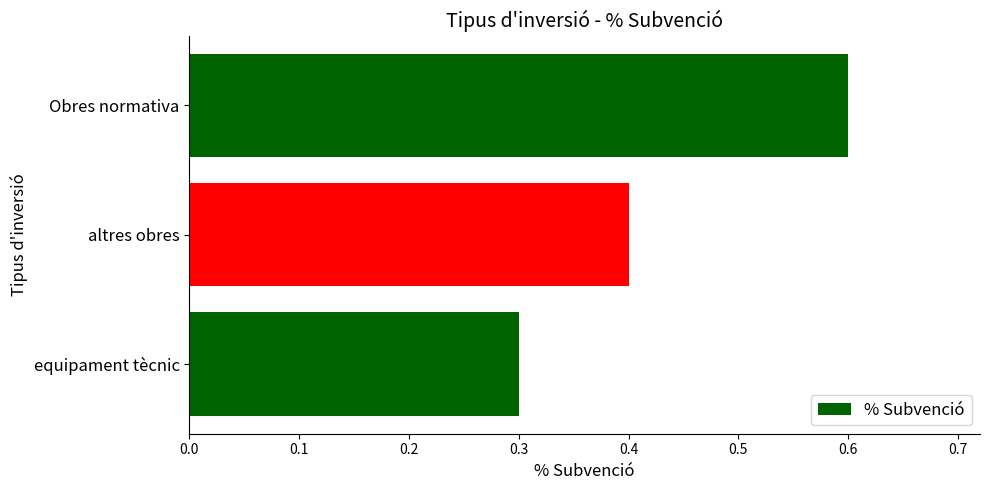

What position from the bottom is equipament tècnic?

1